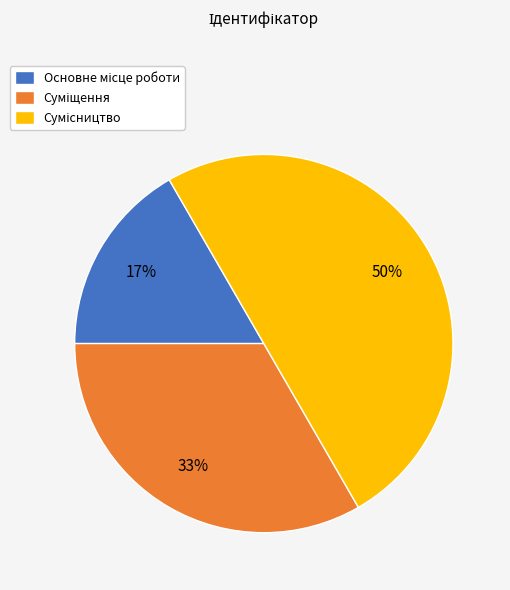

To the nearest percent, what is the average slice percentage?

33%